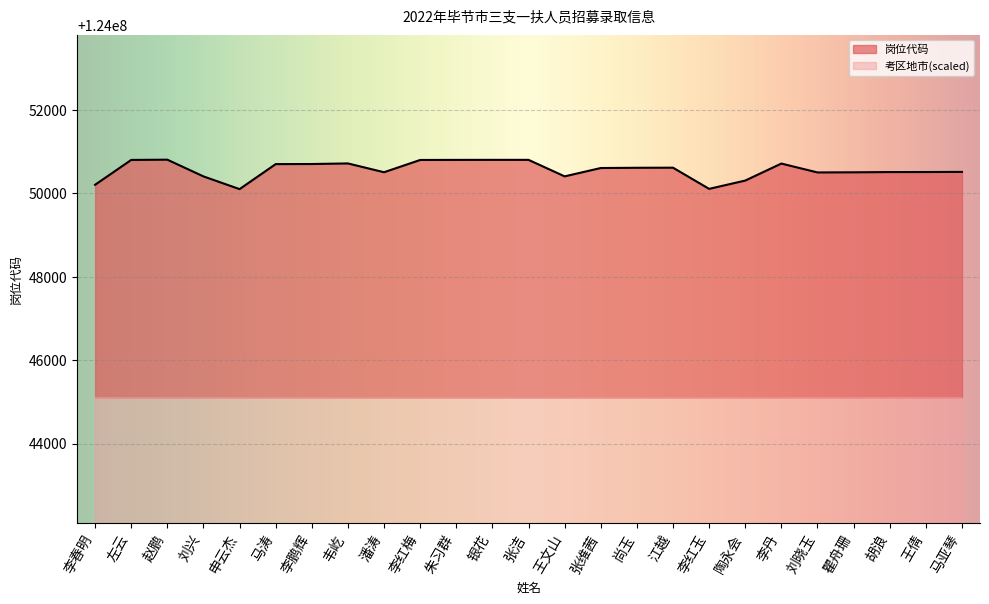

How many data points does each series have?

25